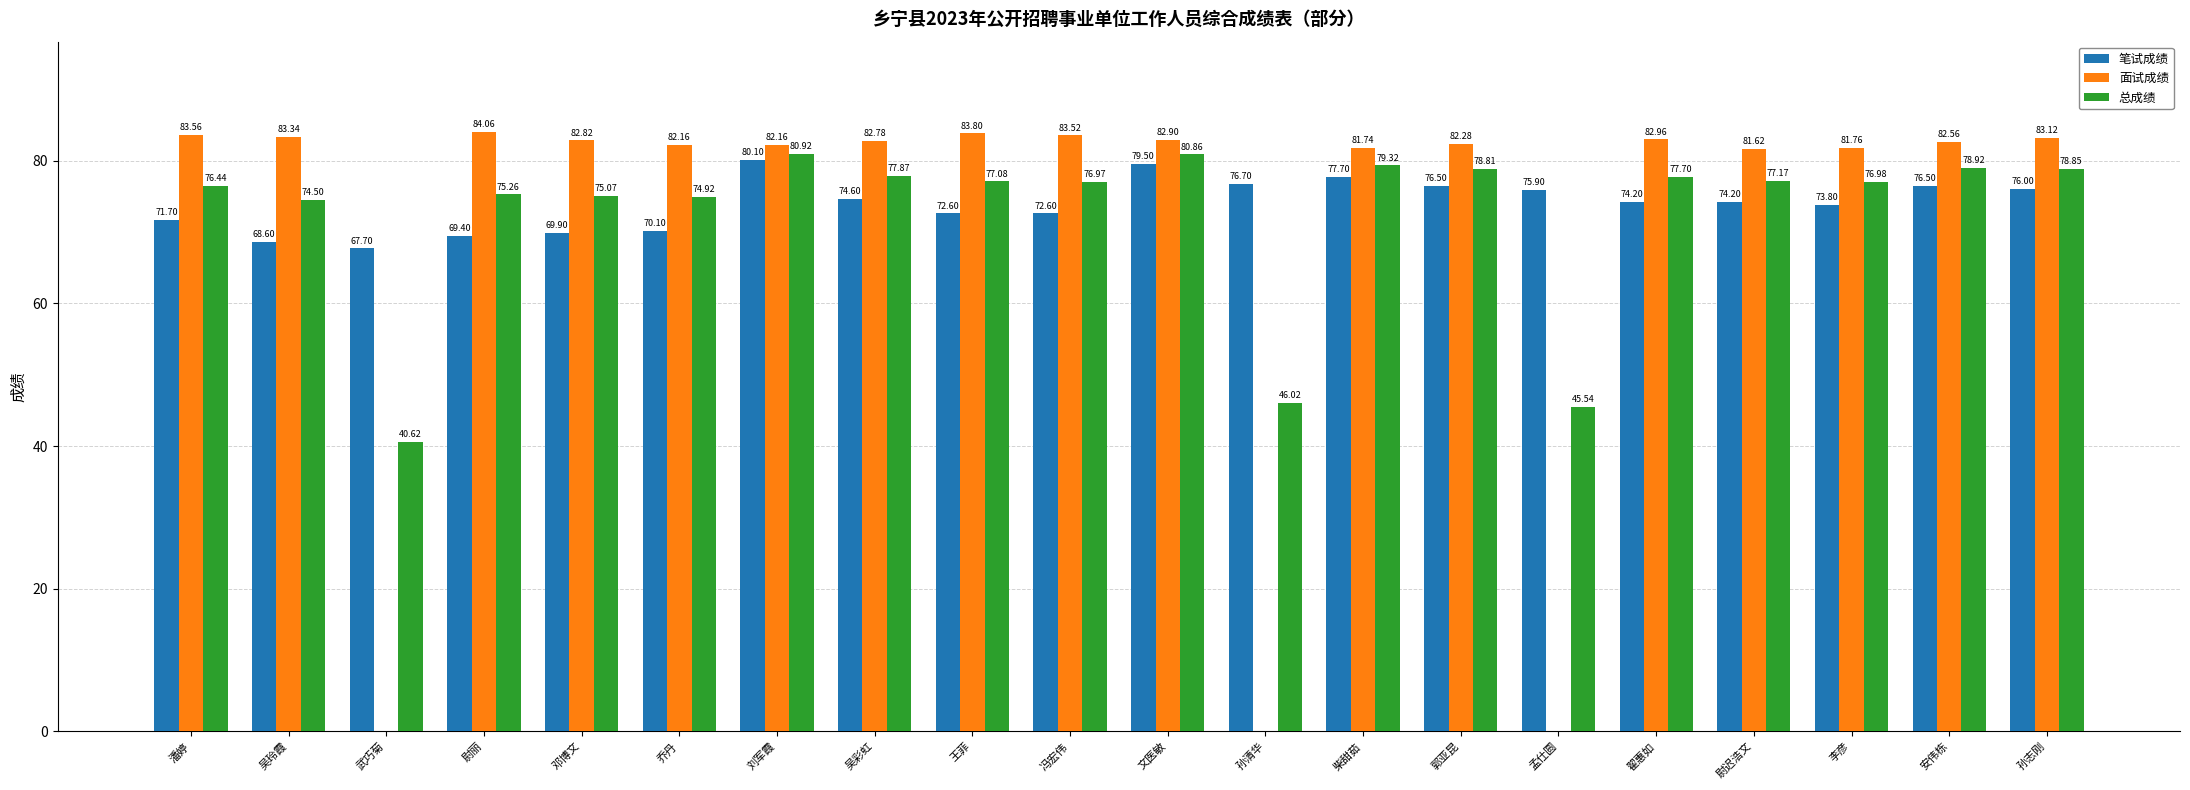

At which label does 面试成绩 first exceed 82?

潘婷